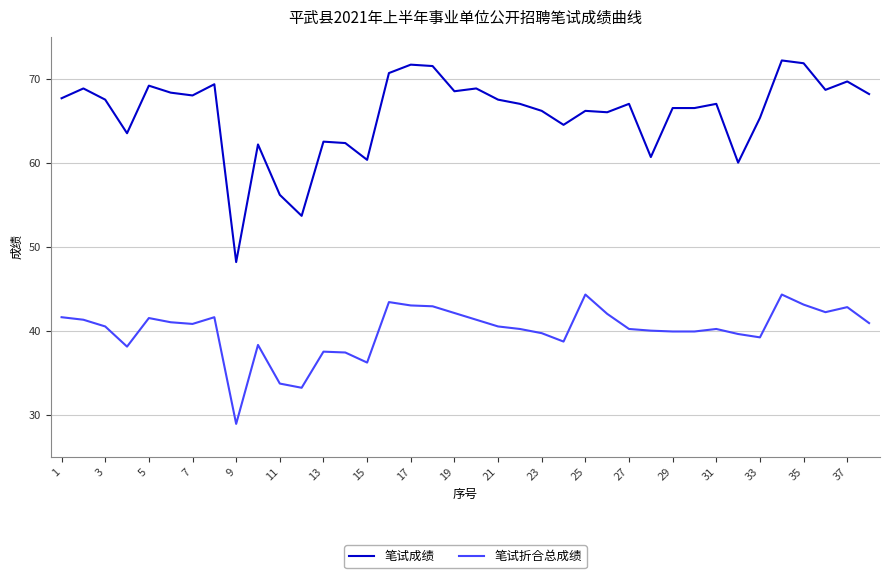

What is the smallest value displayed?

28.9